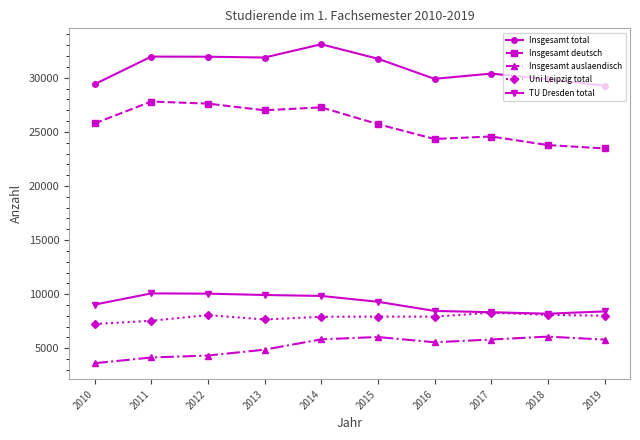

Between 2010 and 2014, which series saw the biggest shift?

Insgesamt total